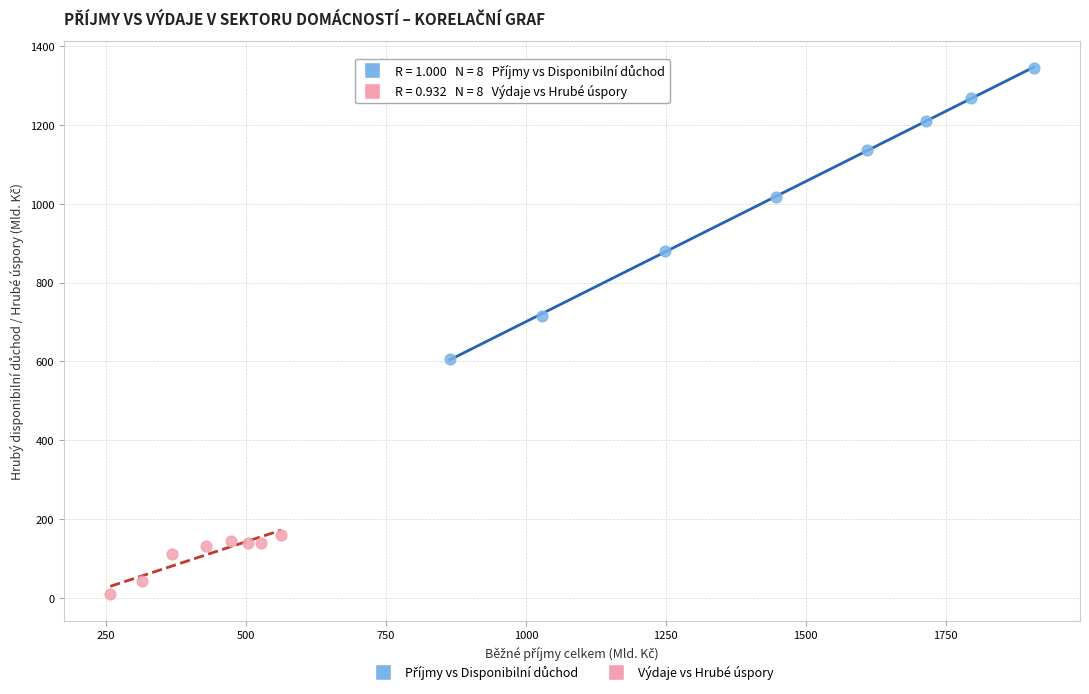

Which series reaches the minimum Y coordinate?

Výdaje vs Hrubé úspory